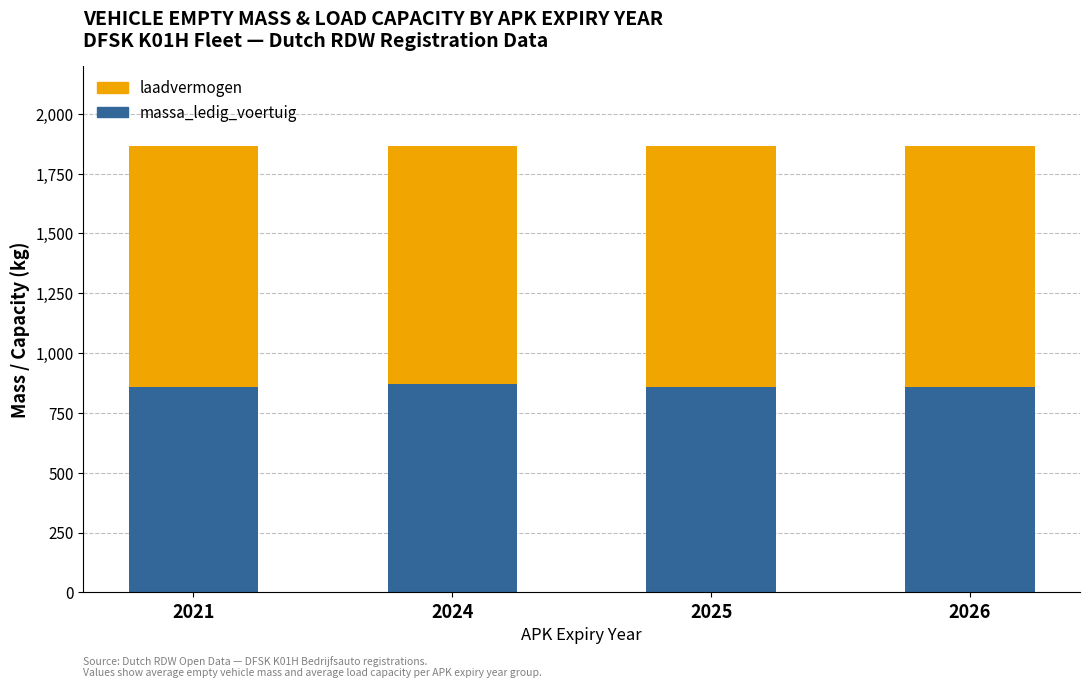

Count the number of data series in this chart.

2